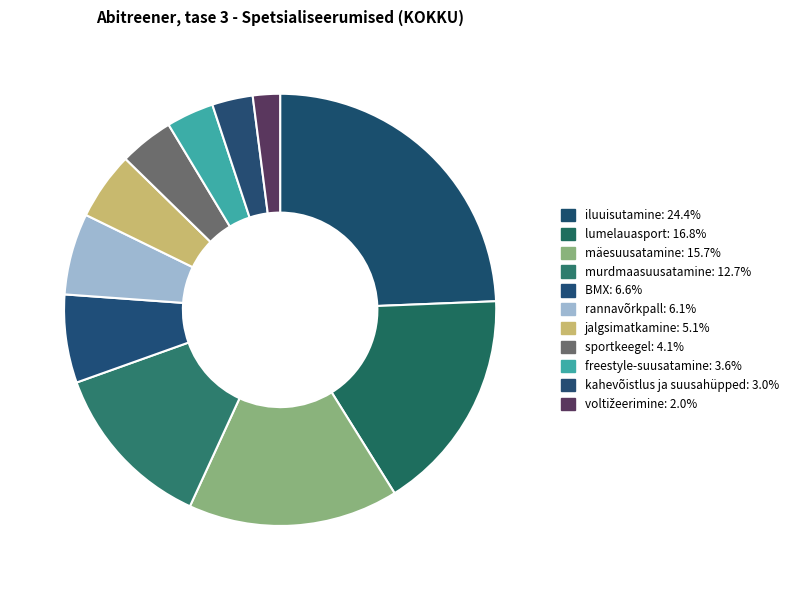

Is it true that rannavõrkpall is 1% of the pie?

False